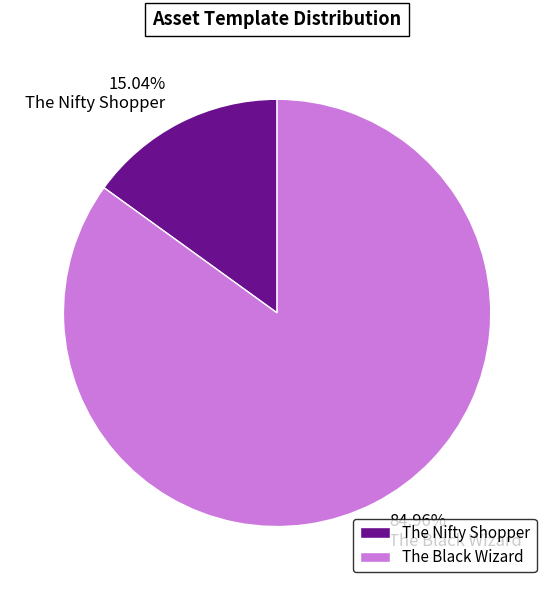

Which has a higher value, The Black Wizard or The Nifty Shopper?

The Black Wizard